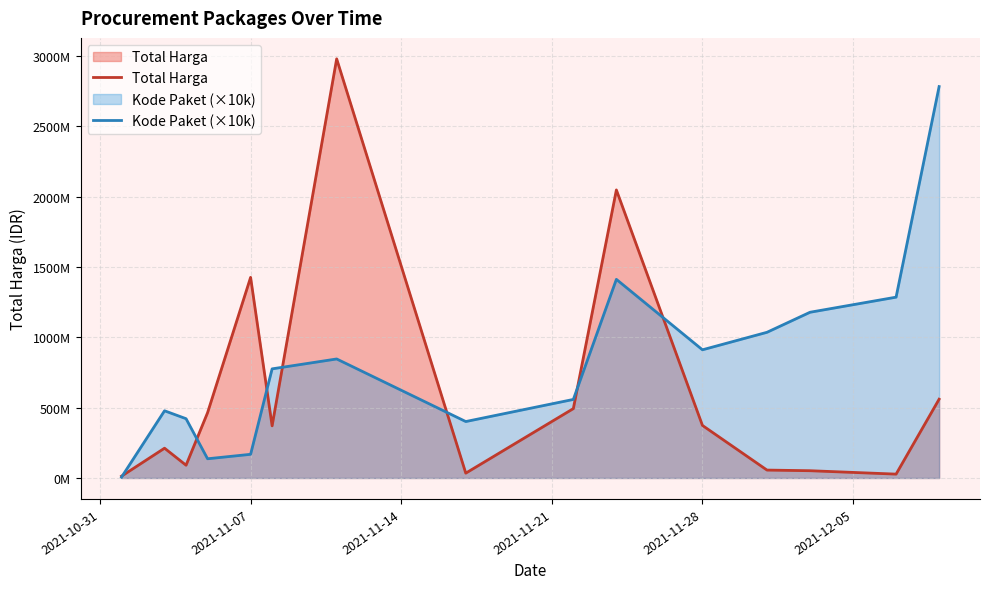

True or false: Total Harga and Kode Paket (×10k) intersect in this chart.

True